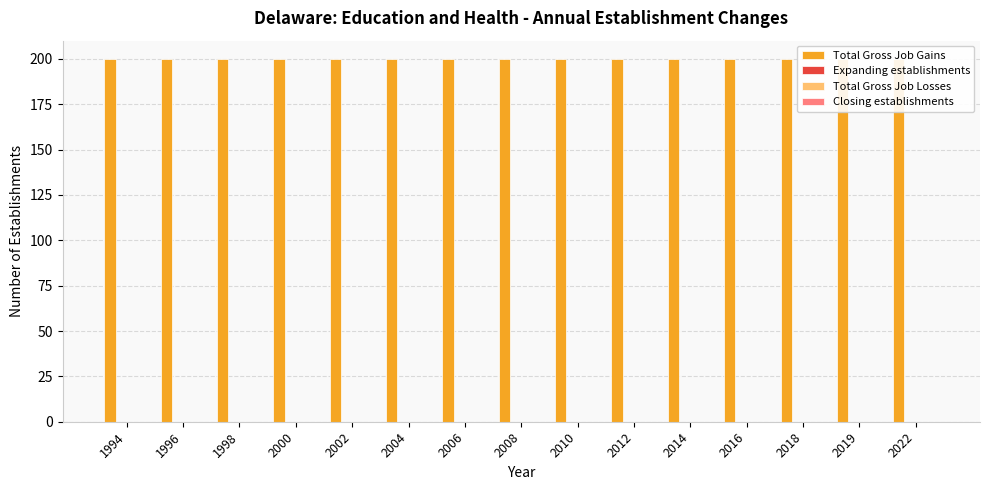

Rank the series by their maximum value, from highest to lowest.

Total Gross Job Gains, Expanding establishments, Total Gross Job Losses, Closing establishments